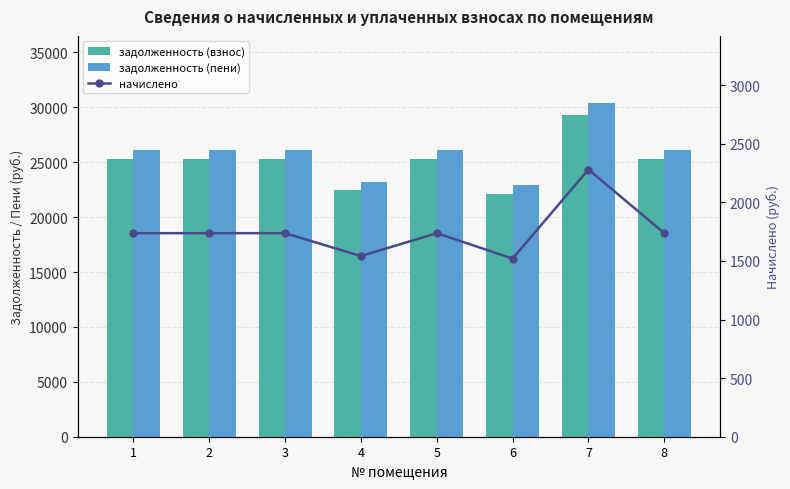

What is the difference between the second highest and second lowest values in the задолженность (взнос) series?

2844.0